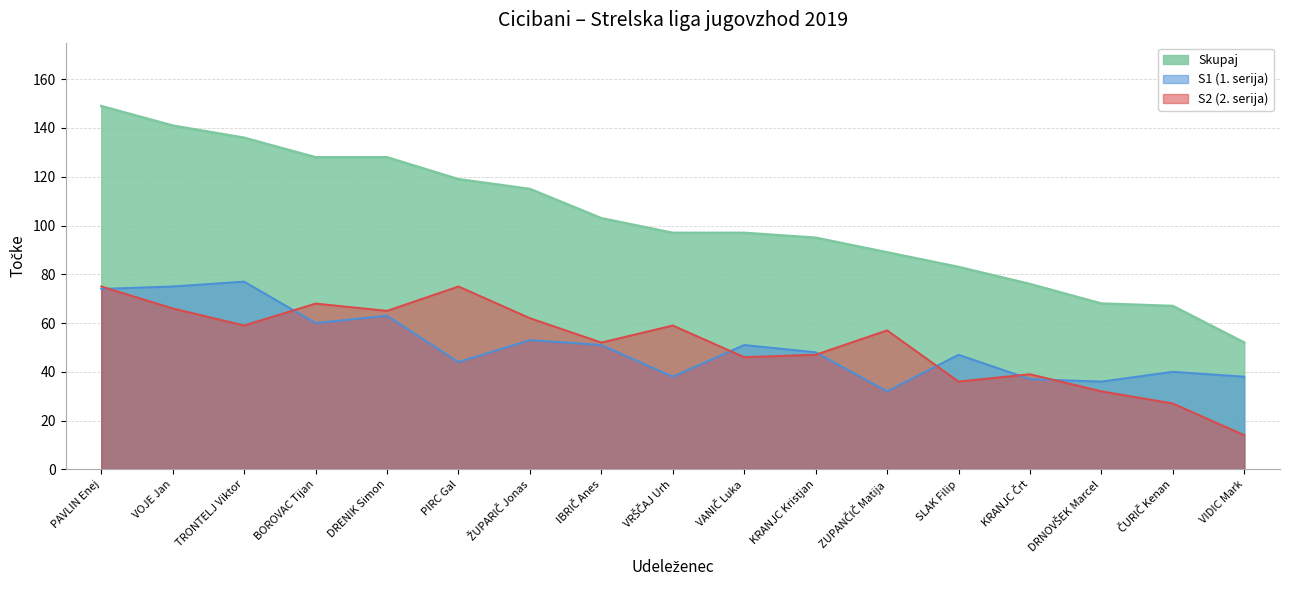

What is the sum of the S2 values at VIDIC Mark and KRANJC Kristjan?

61